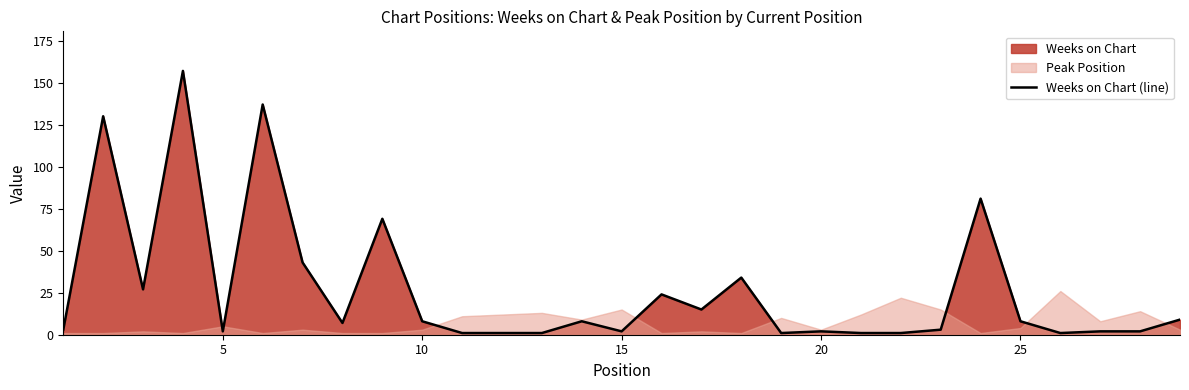

What is the maximum value for Weeks on Chart (line)?

157